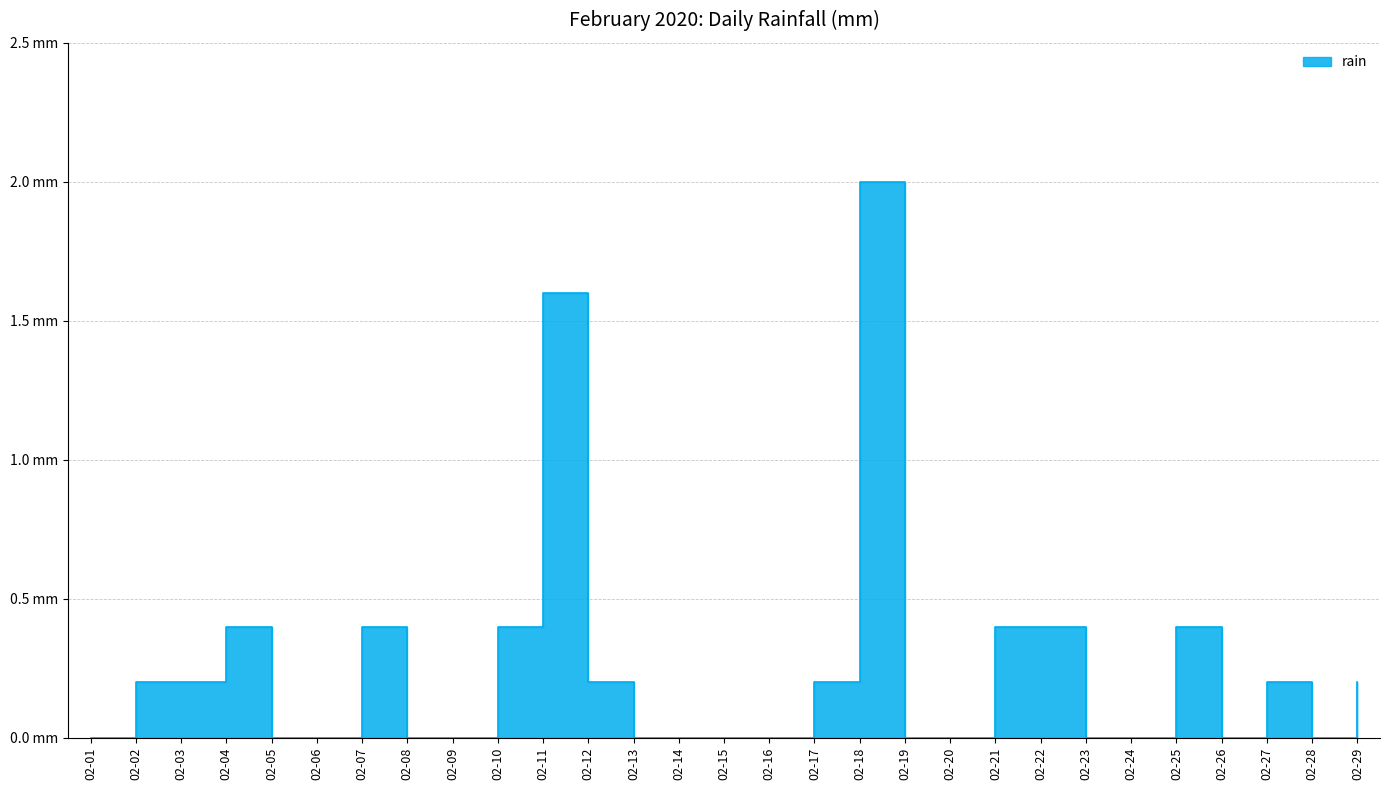

Between 02-06 and 02-16, which is larger?

02-06